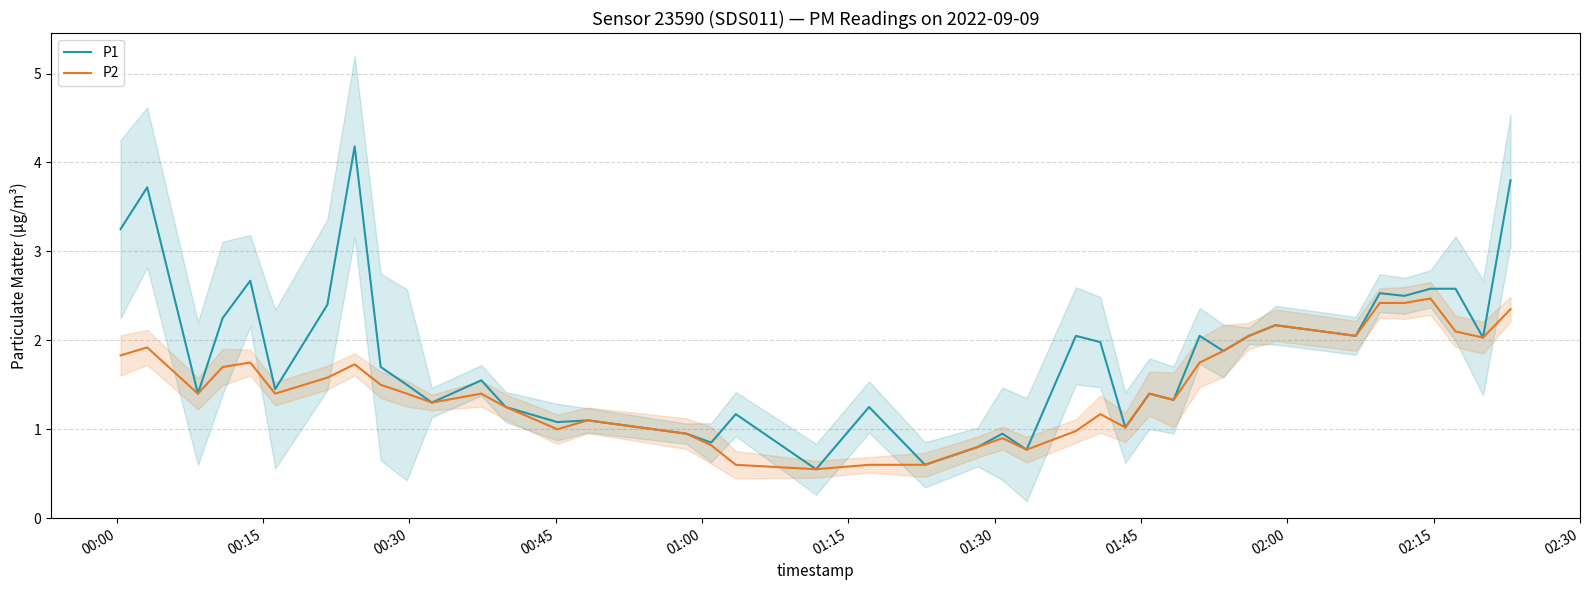

What is the highest value of the P2 series?

2.5